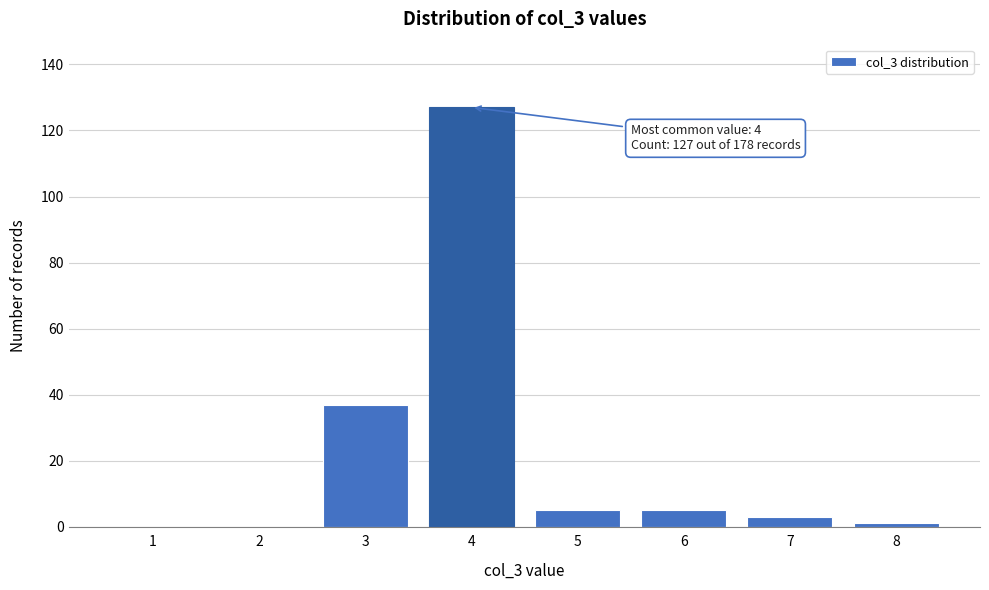

Reading left to right, extract all data points from this chart.

1=0	2=0	3=37	4=127	5=5	6=5	7=3	8=1